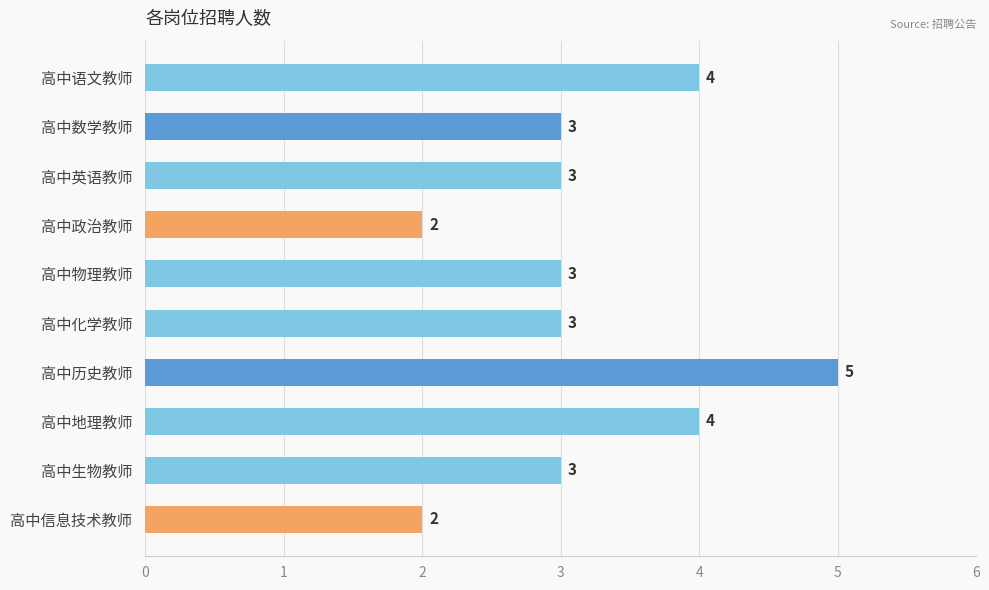

What is the minimum value shown in the chart?

2